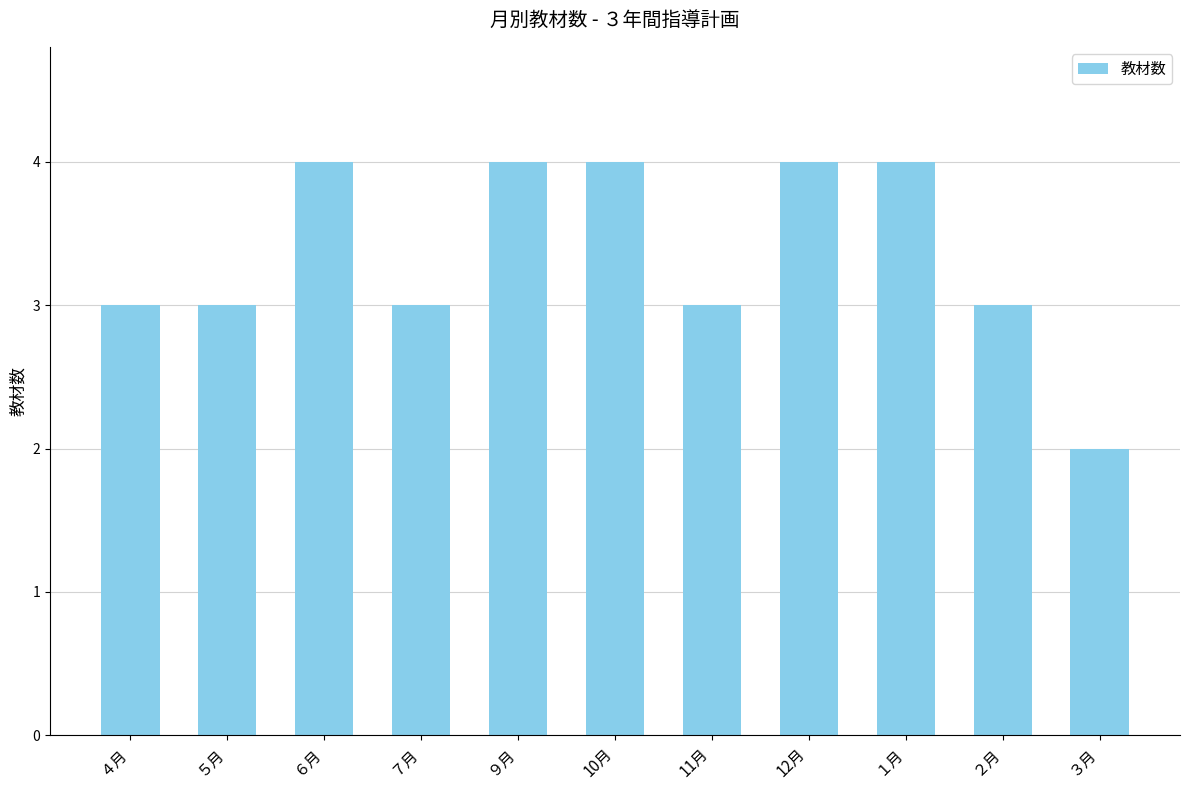

Between ２月 and ９月, which is larger?

９月